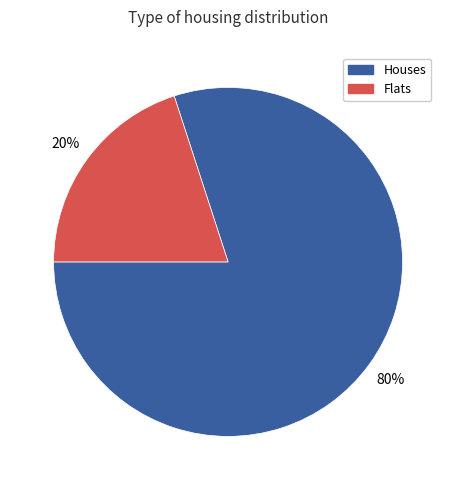

What percentage is the Houses slice, to the nearest percent?

80%